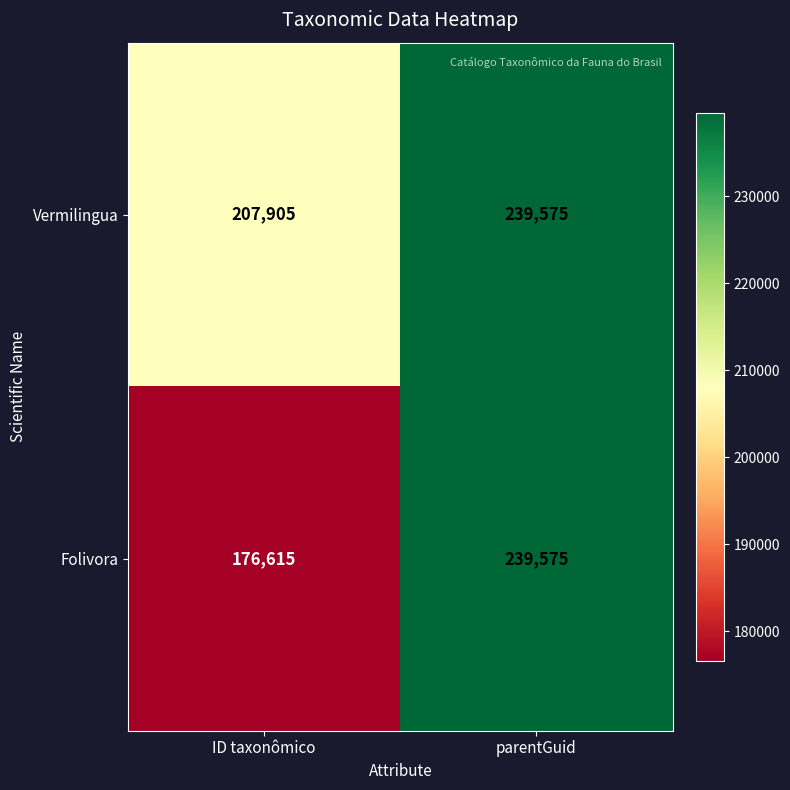

How many distinct data groups are displayed?

2